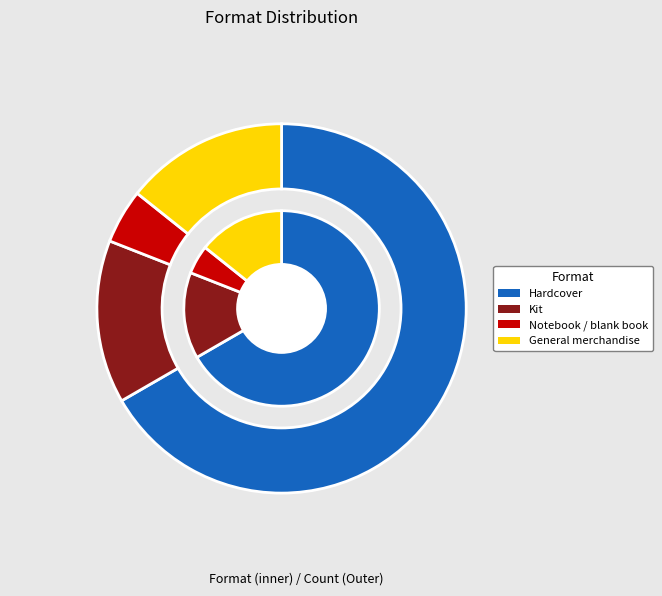

Count the number of slices in the pie.

4